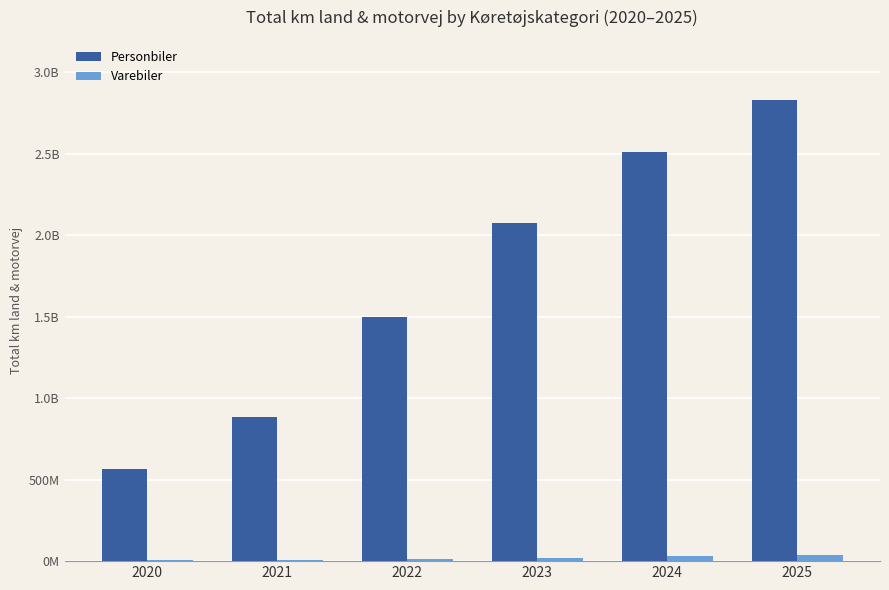

Reading left to right, extract all data points from this chart.

Personbiler: 565405024.6	887154984.8	1497909920.7	2073952538.5	2513450472.9	2830258903.4
Varebiler: 6444890.9	9837500.1	15445268.3	22112769.2	29790196.3	38316495.7